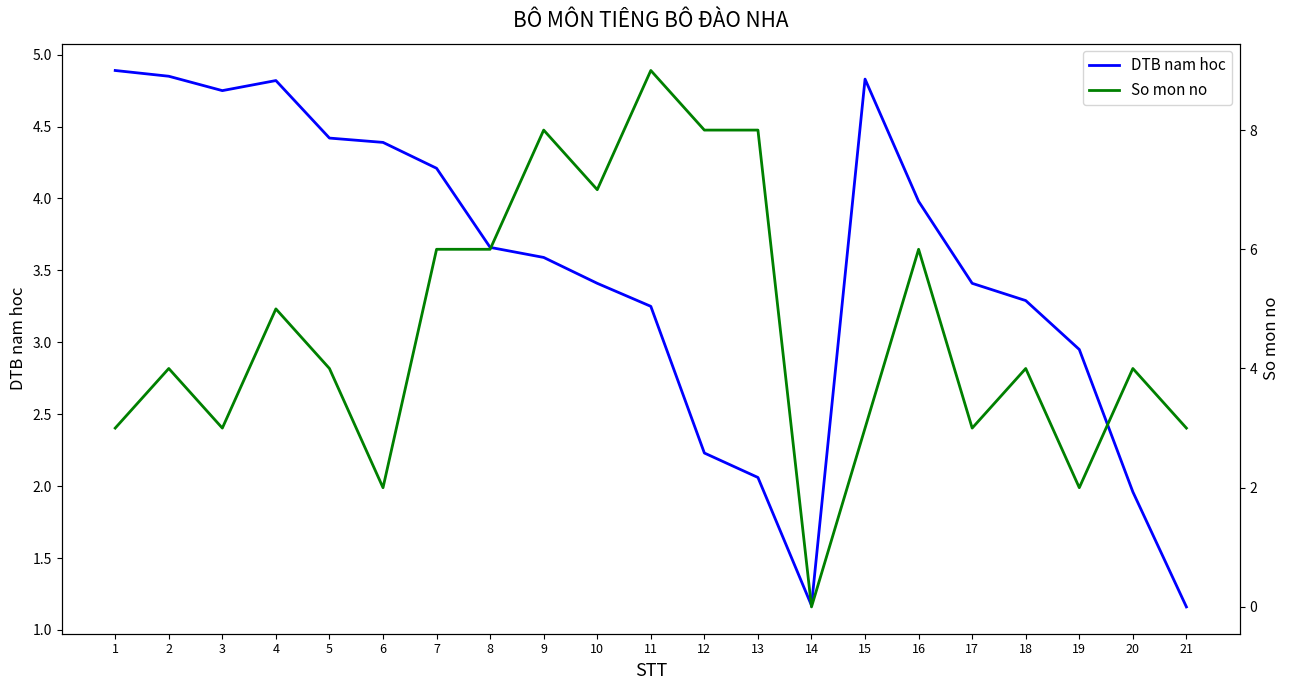

Does the chart display data point markers on the line(s)?

No